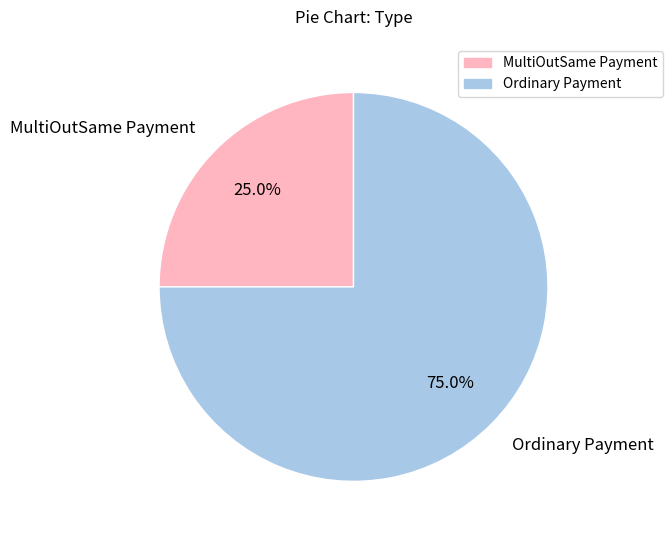

Between Ordinary Payment and MultiOutSame Payment, which is larger?

Ordinary Payment